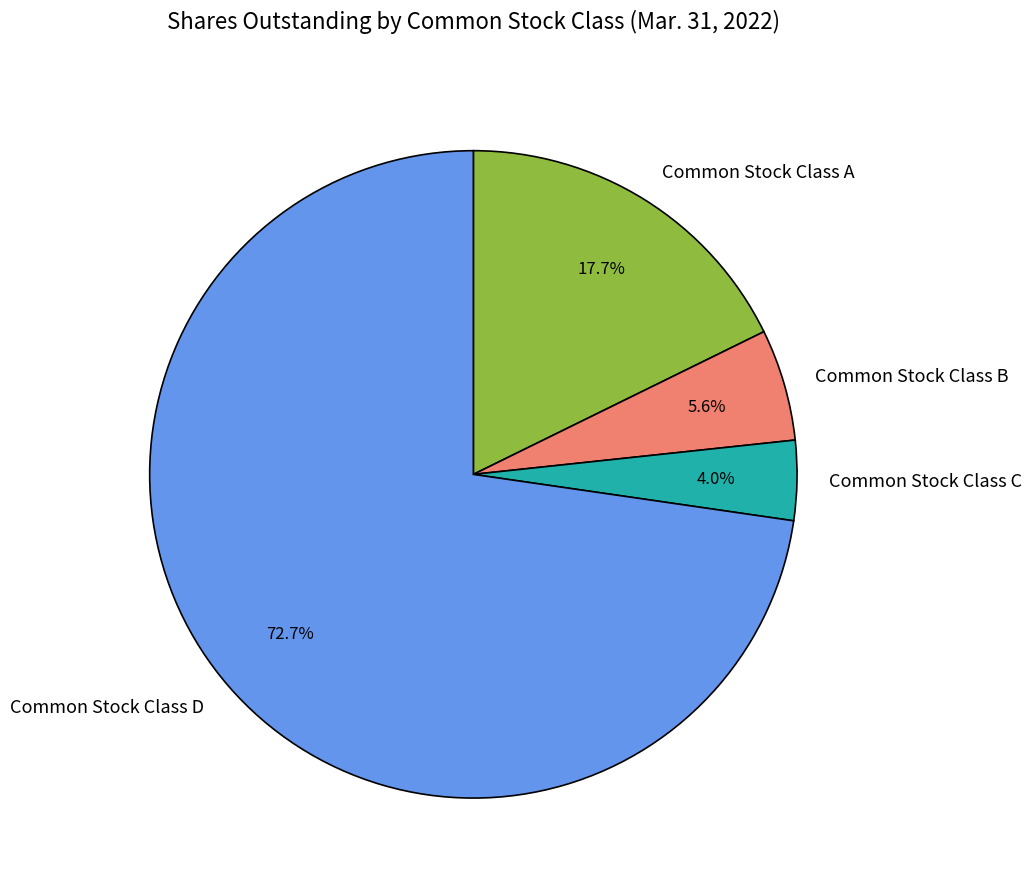

Which category has the smallest portion of the pie?

Common Stock Class C